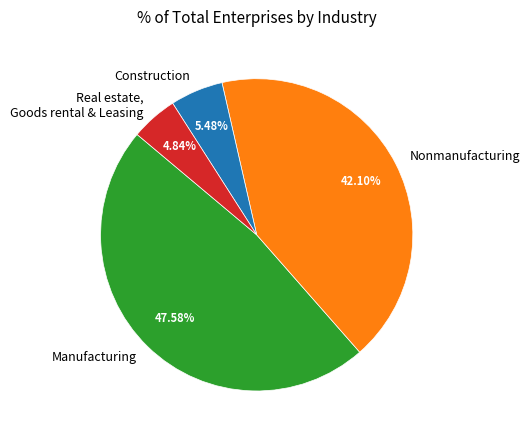

To the nearest percent, what is the difference between the largest and smallest slice percentages?

43%